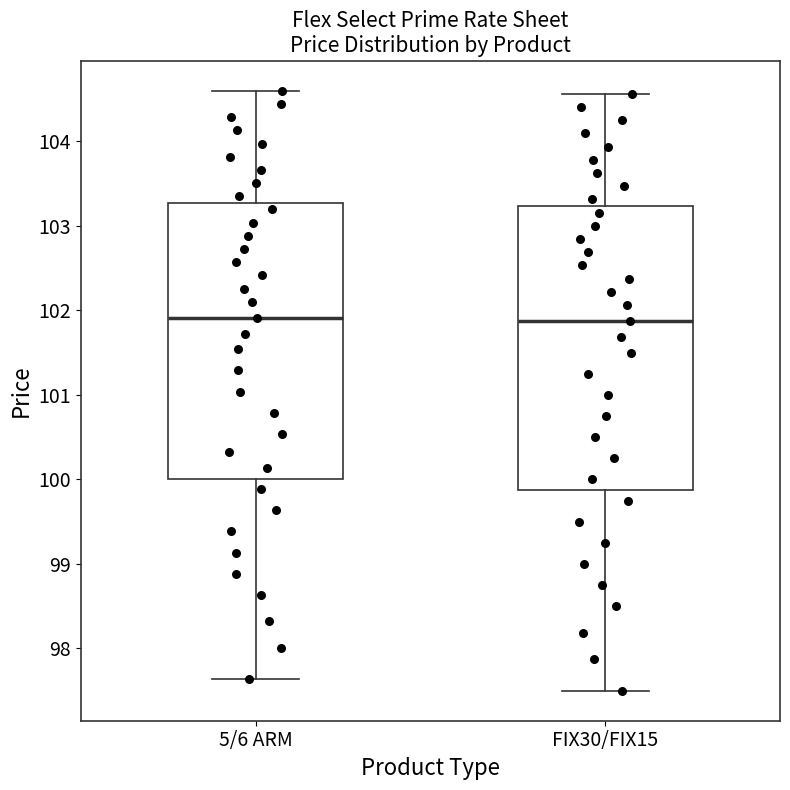

Reading left to right, read every box against the y-axis: the position of its median line, the range the box covers, and the ends of its whiskers. The values are not printed on the chart, so give them approximately, as read against the axis.

5/6 ARM: median 101.9, box 100.0 to 103.3, whiskers 97.6 to 104.6
FIX30/FIX15: median 101.9, box 99.9 to 103.2, whiskers 97.5 to 104.6